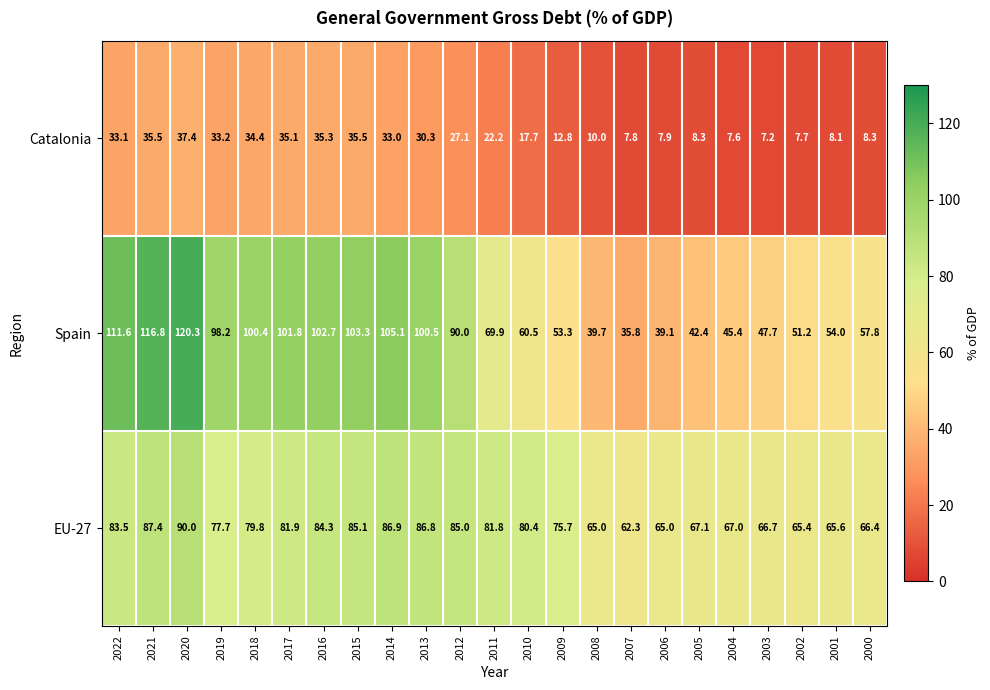

What is the spread (max minus min) of values at 2009?

62.9